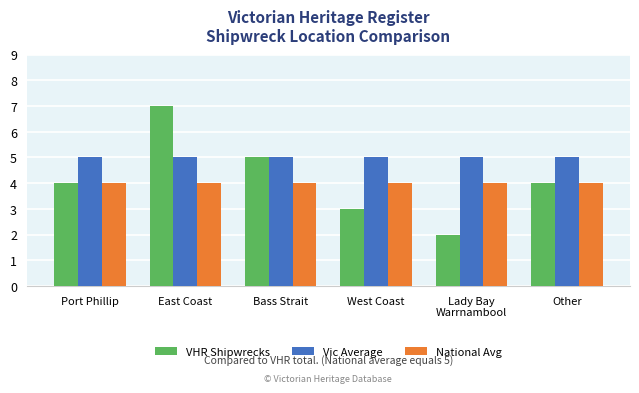

Between Bass Strait and Lady Bay
Warrnambool, which series saw the biggest shift?

VHR Shipwrecks